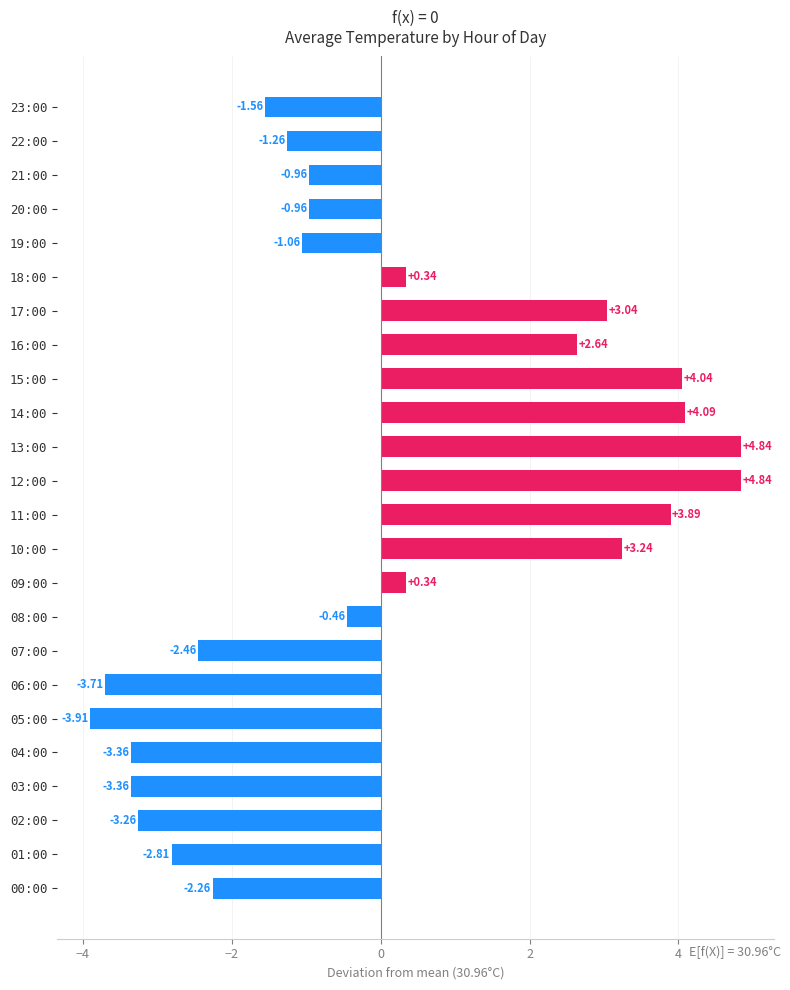

How many values are above zero?

10